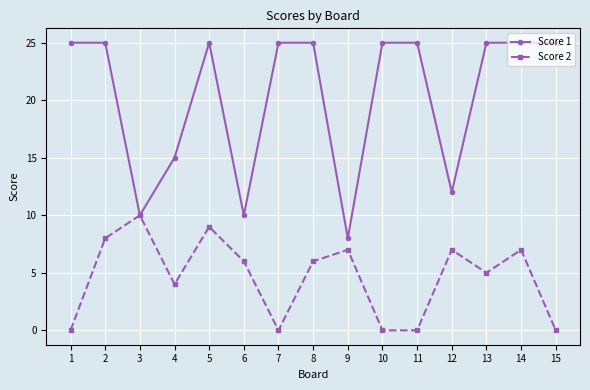

Rank the series at 8 from highest to lowest value.

Score 1, Score 2